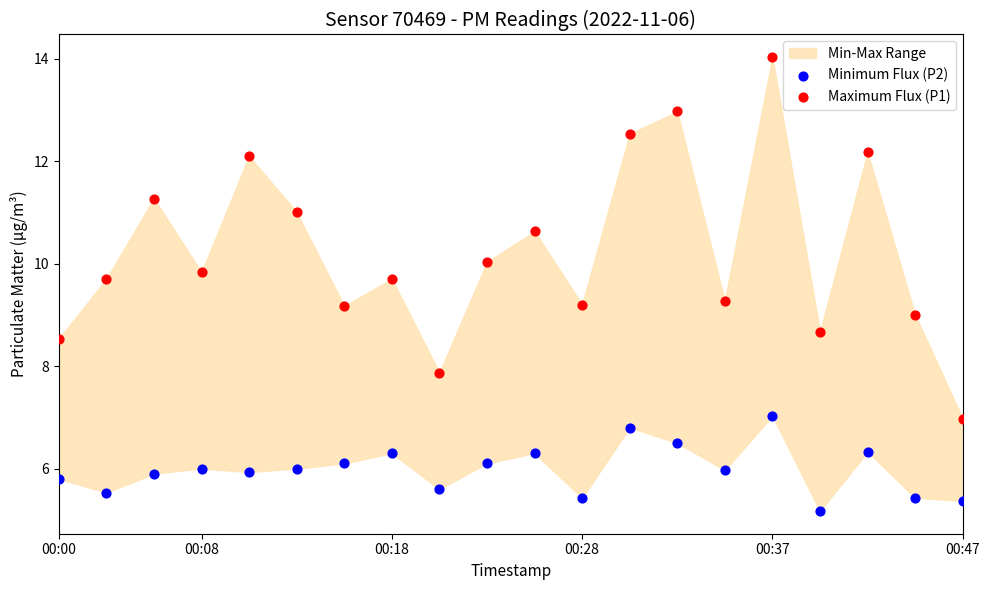

Which series reaches the maximum Y coordinate?

Maximum Flux (P1)